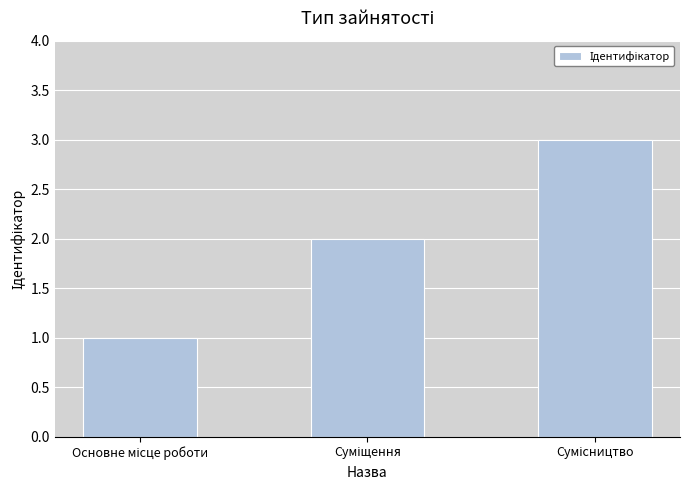

How many data points does each series have?

3